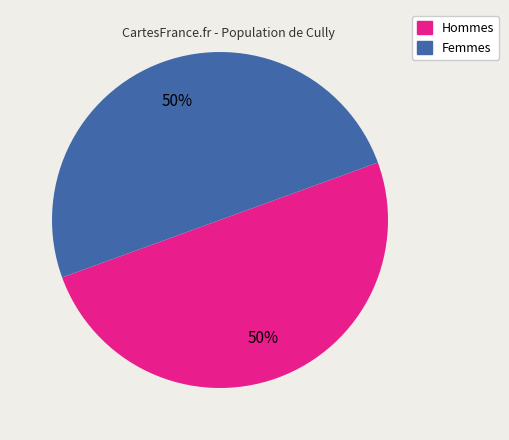

To the nearest percent, what is the average slice percentage?

50%